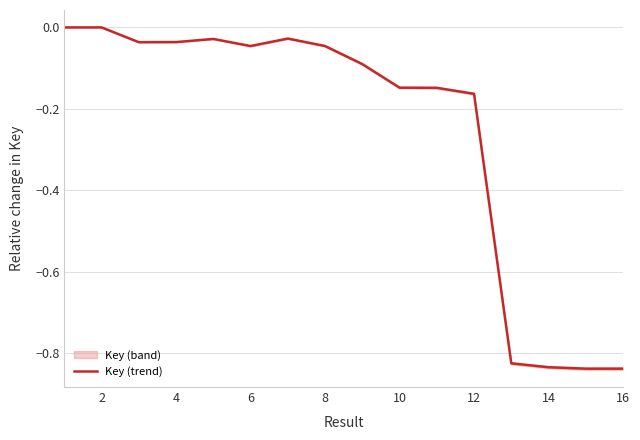

Does the chart have visible grid lines?

Yes